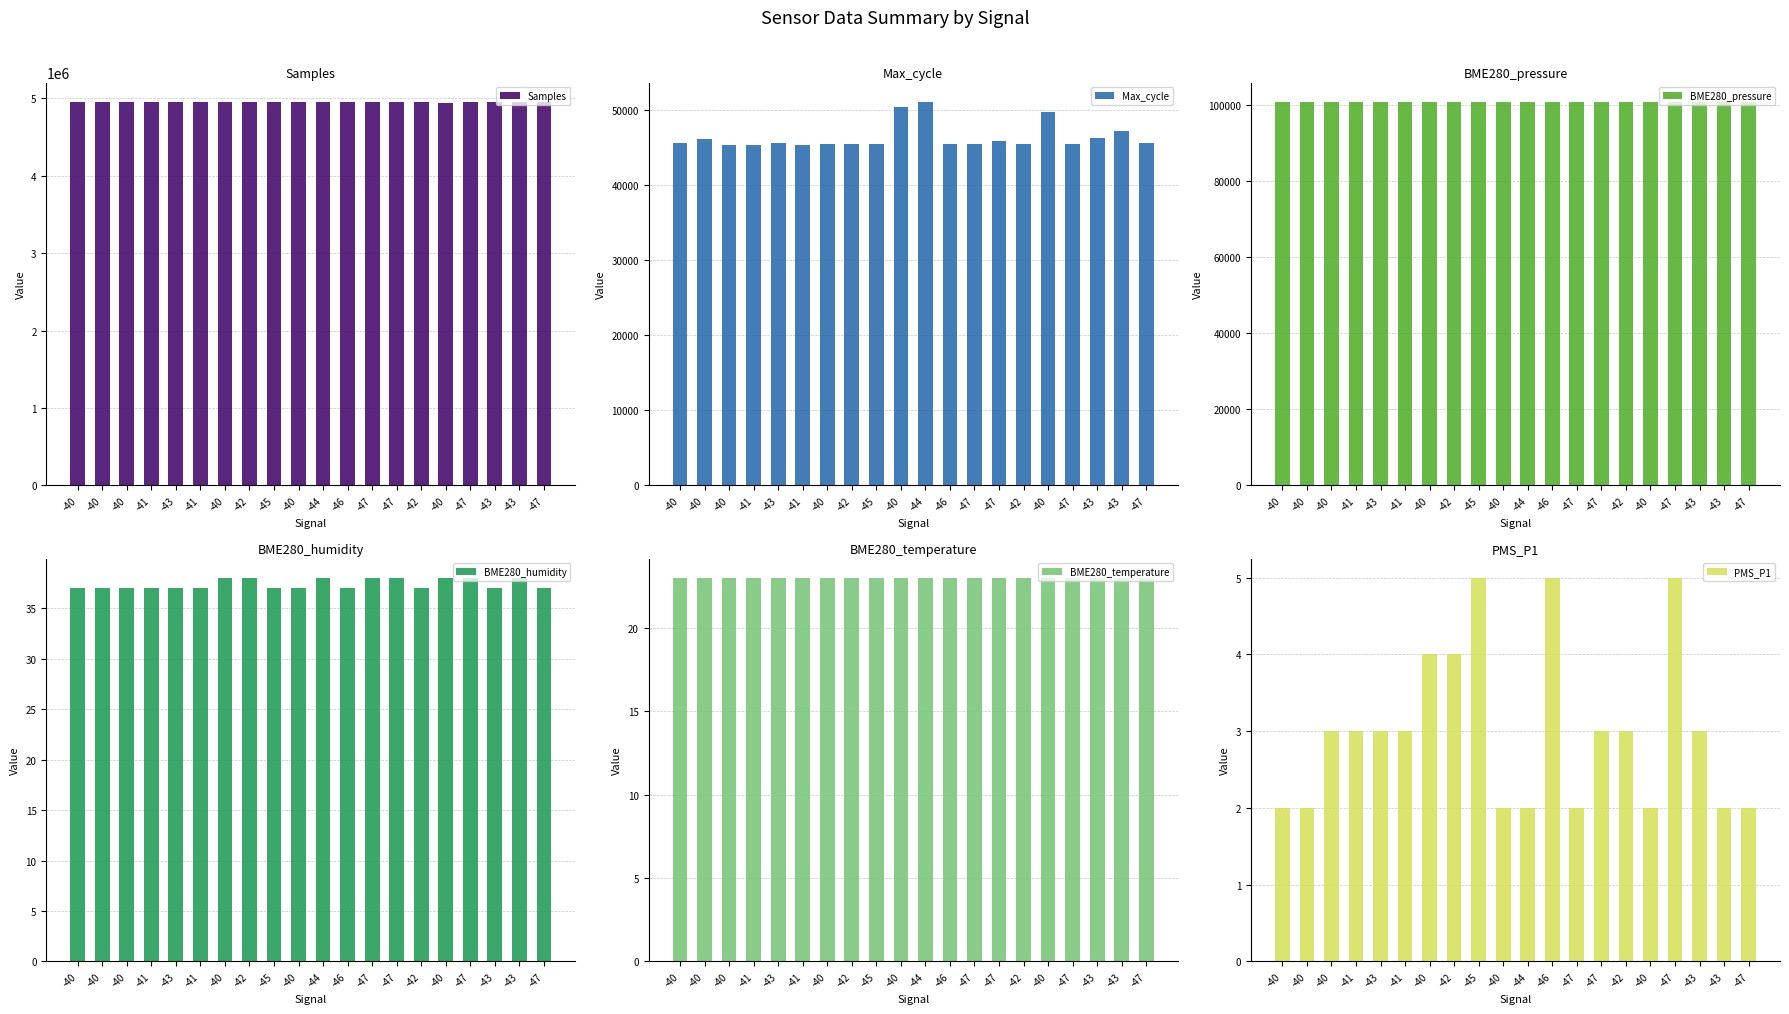

What are all the series names shown in the legend?

Samples, Max_cycle, BME280_pressure, BME280_humidity, BME280_temperature, PMS_P1